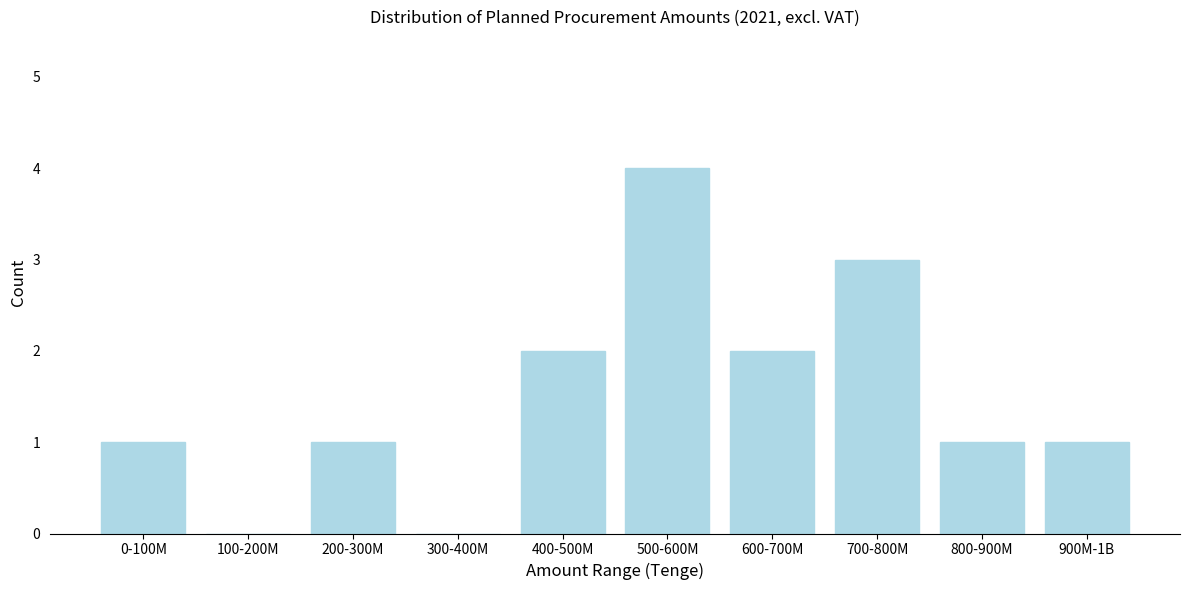

Reading left to right, transcribe all the data shown in this chart.

0-100M=1	100-200M=0	200-300M=1	300-400M=0	400-500M=2	500-600M=4	600-700M=2	700-800M=3	800-900M=1	900M-1B=1